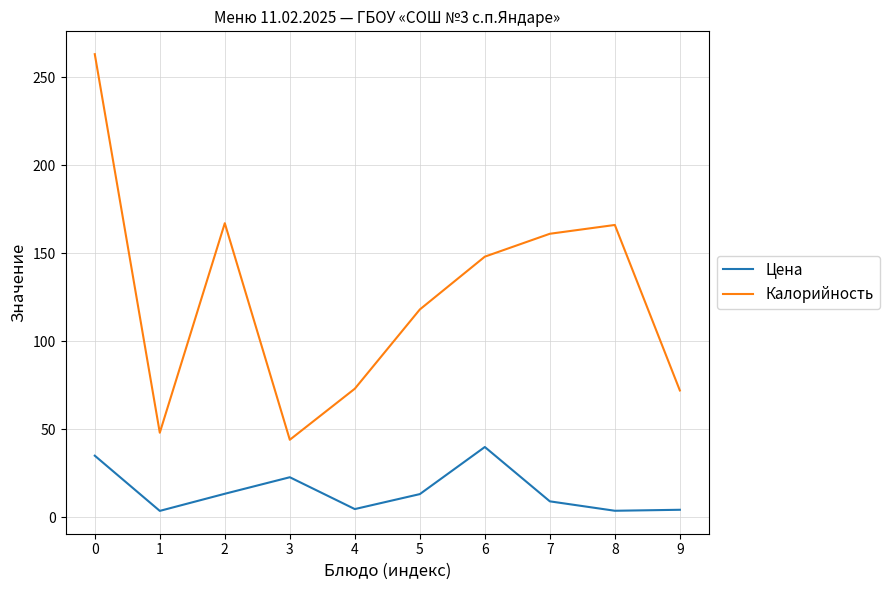

Is it true that Цена equals 4.6 at 4?

True